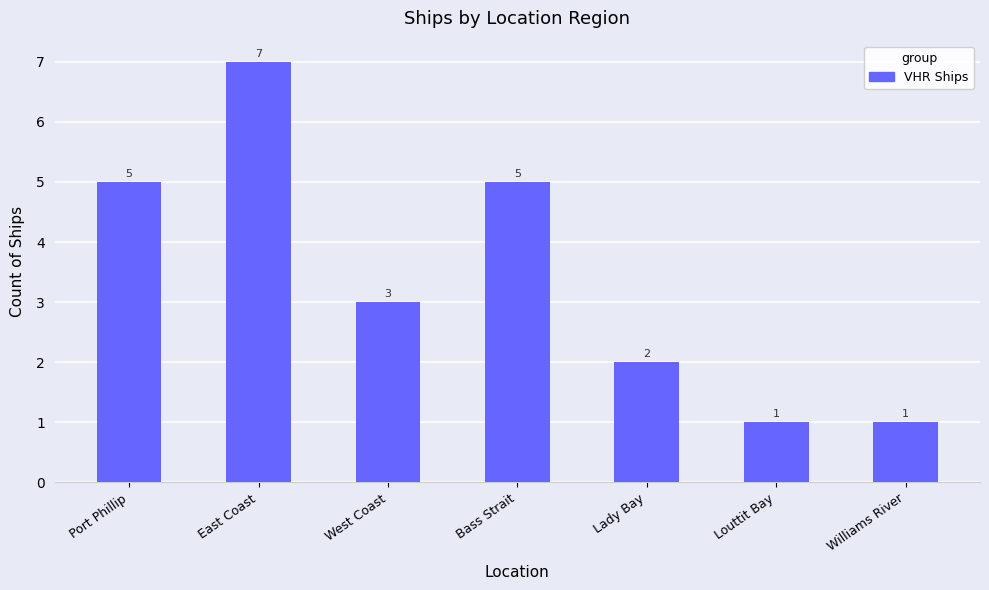

What is the label of the 4th bar from the left?

Bass Strait